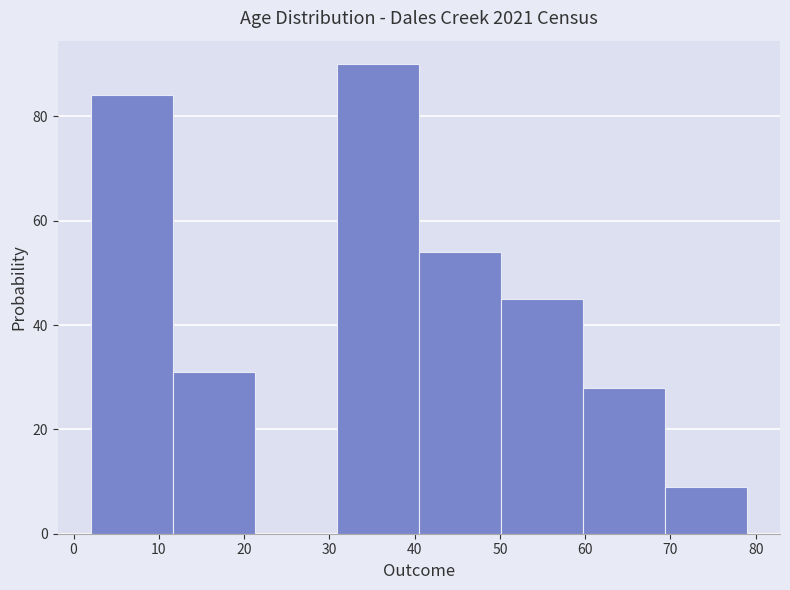

Reading left to right, transcribe this chart: for each bar, give the range it covers on the x-axis and its height. Neither the bar edges nor the heights are printed on the chart, so give them approximately, as read against the axes.

2 to 12: 84
12 to 21: 32
21 to 31: 0
31 to 41: 90
41 to 50: 54
50 to 60: 46
60 to 69: 28
69 to 79: 10